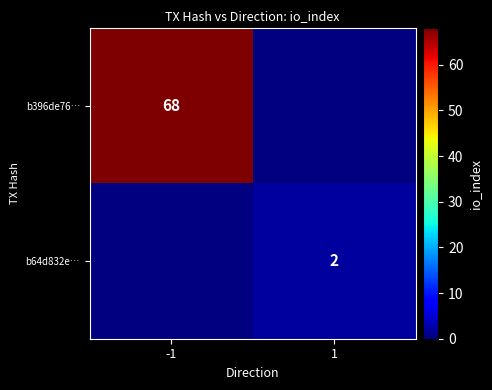

The value of b396de76… at -1 is 68. True or false?

True